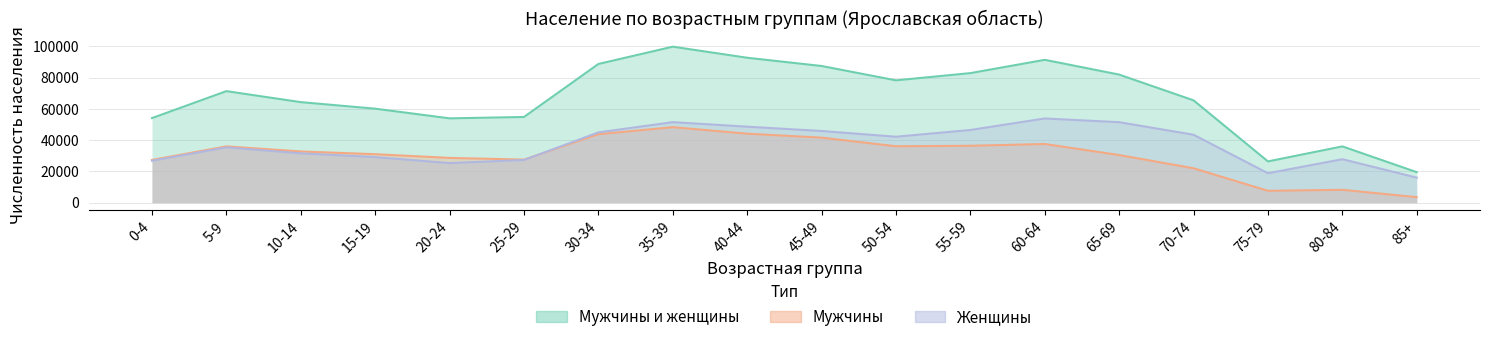

Which category has the lowest value in the Женщины series?

85+